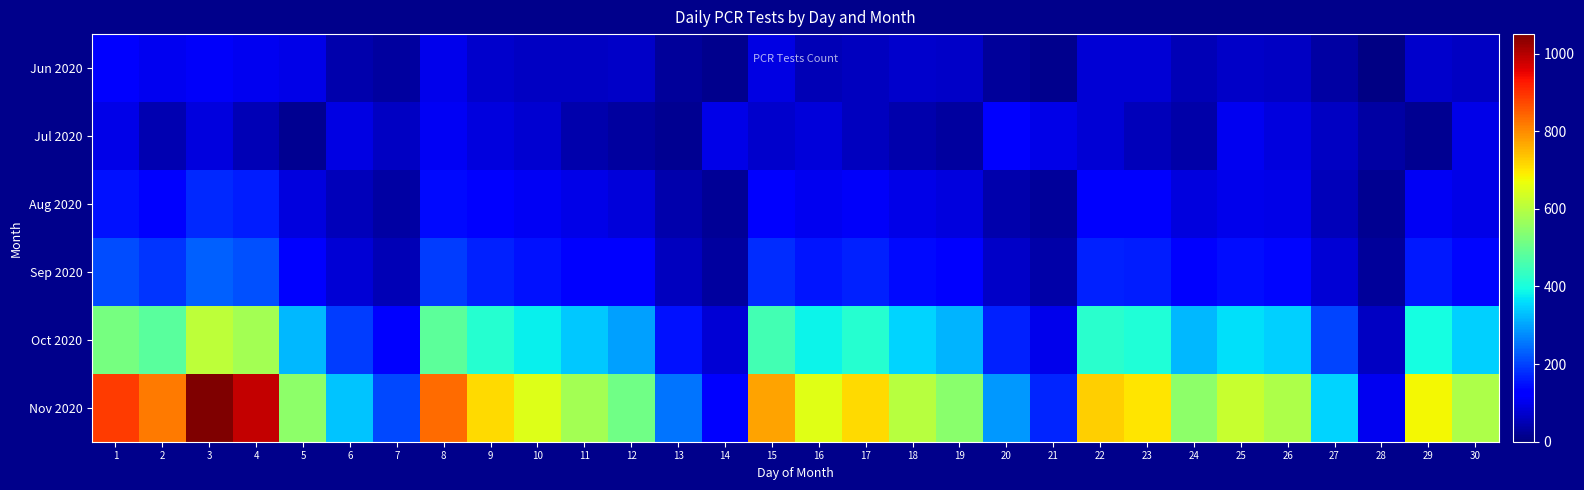

Reading left to right, extract all data points from this chart.

Jun 2020: 1=130	2=103	3=112	4=103	5=96	6=43	7=30	8=101	9=70	10=64	11=64	12=68	13=28	14=14	15=92	16=52	17=61	18=70	19=66	20=25	21=15	22=82	23=81	24=51	25=68	26=64	27=36	28=6	29=73	30=62
Jul 2020: 1=97	2=49	3=87	4=53	5=17	6=92	7=65	8=110	9=88	10=75	11=43	12=32	13=18	14=95	15=72	16=83	17=60	18=45	19=30	20=120	21=95	22=78	23=55	24=40	25=105	26=88	27=62	28=35	29=18	30=98
Aug 2020: 1=150	2=130	3=175	4=160	5=90	6=55	7=35	8=140	9=120	10=110	11=98	12=85	13=42	14=22	15=130	16=105	17=112	18=95	19=88	20=45	21=28	22=118	23=115	24=90	25=100	26=95	27=55	28=18	29=110	30=95
Sep 2020: 1=210	2=185	3=230	4=215	5=130	6=80	7=50	8=195	9=165	10=150	11=135	12=120	13=60	14=32	15=180	16=152	17=165	18=140	19=128	20=68	21=40	22=168	23=162	24=128	25=145	26=138	27=82	28=25	29=158	30=138
Oct 2020: 1=520	2=480	3=610	4=575	5=320	6=195	7=120	8=488	9=415	10=380	11=338	12=298	13=148	14=78	15=452	16=382	17=415	18=352	19=318	20=168	21=100	22=422	23=408	24=320	25=362	26=345	27=205	28=62	29=395	30=345
Nov 2020: 1=890	2=820	3=1050	4=985	5=548	6=335	7=208	8=835	9=712	10=650	11=578	12=510	13=254	14=134	15=775	16=655	17=712	18=602	19=545	20=288	21=172	22=722	23=698	24=548	25=620	26=590	27=352	28=106	29=678	30=590